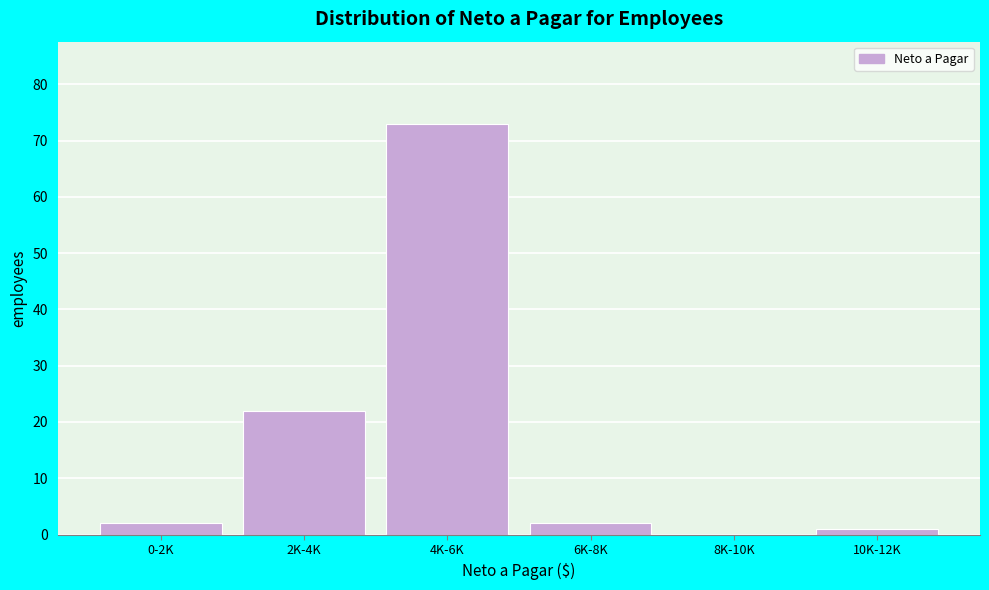

Reading left to right, what are all the values shown in this chart?

0-2K=2	2K-4K=22	4K-6K=73	6K-8K=2	8K-10K=0	10K-12K=1